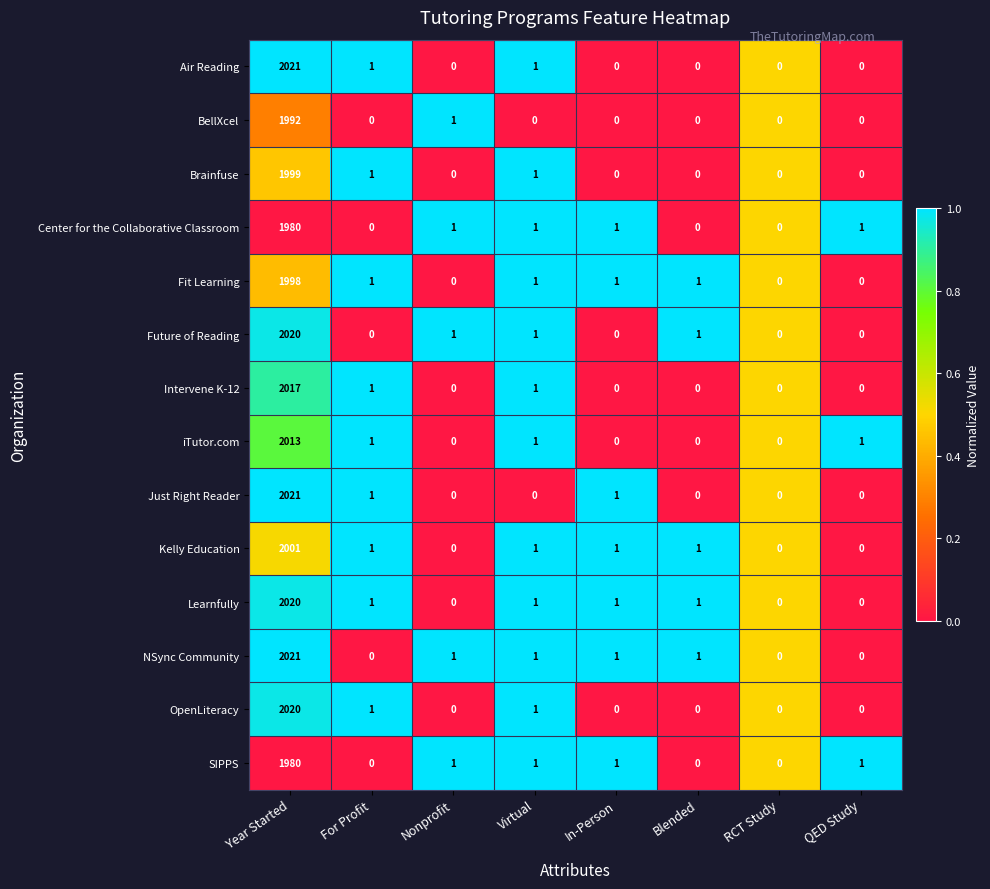

What is the difference between the Center for the Collaborative Classroom values at Year Started and RCT Study?

1980